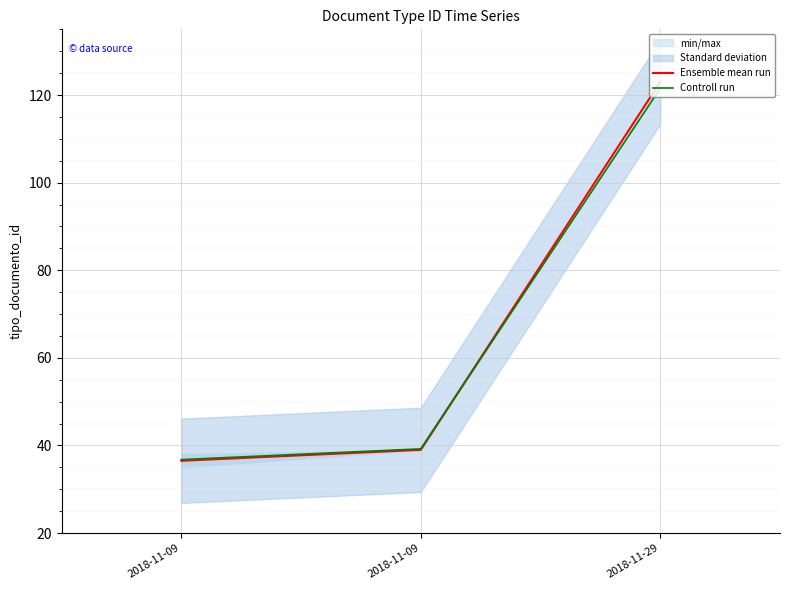

Which category has the highest value across all series?

2018-11-29